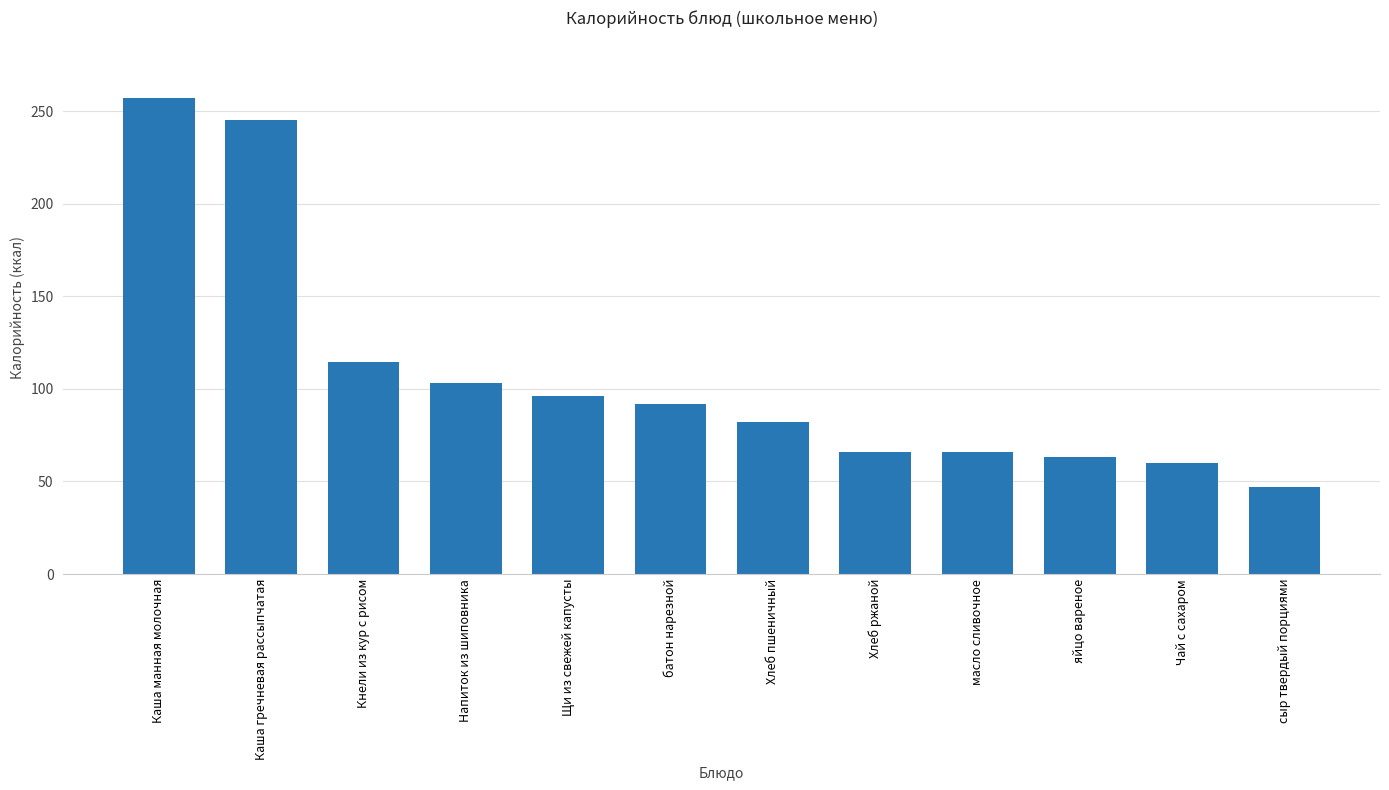

What is the difference between the second highest and minimum values?

198.0